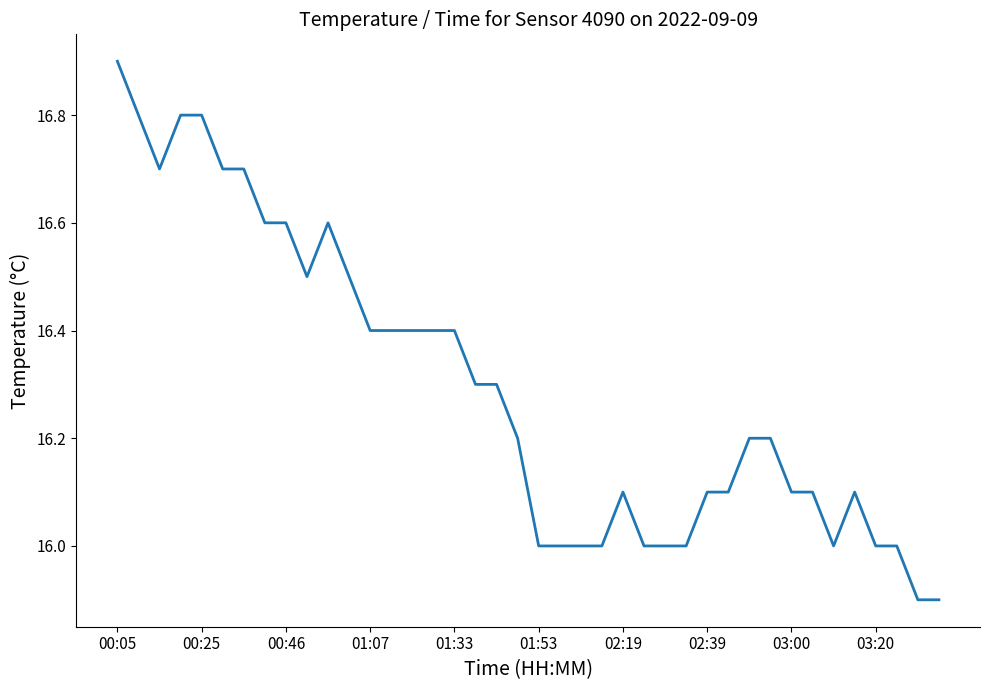

What is the greatest value displayed?

16.9